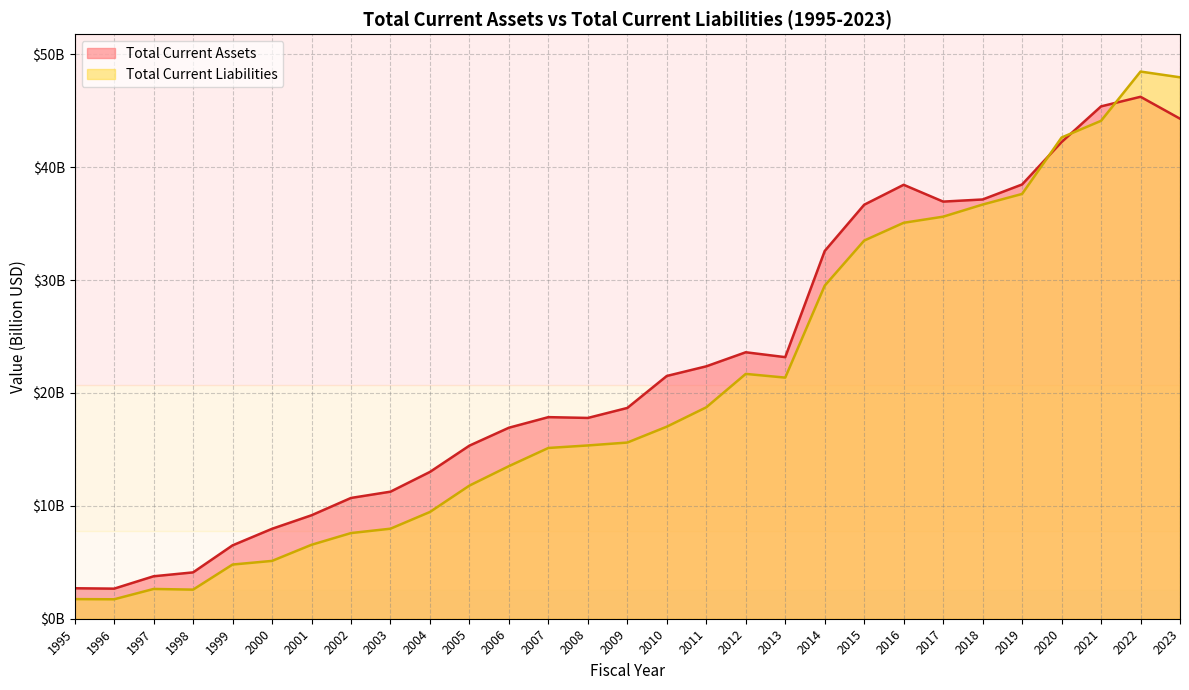

What is the average value of the Total Current Liabilities series?

20.4